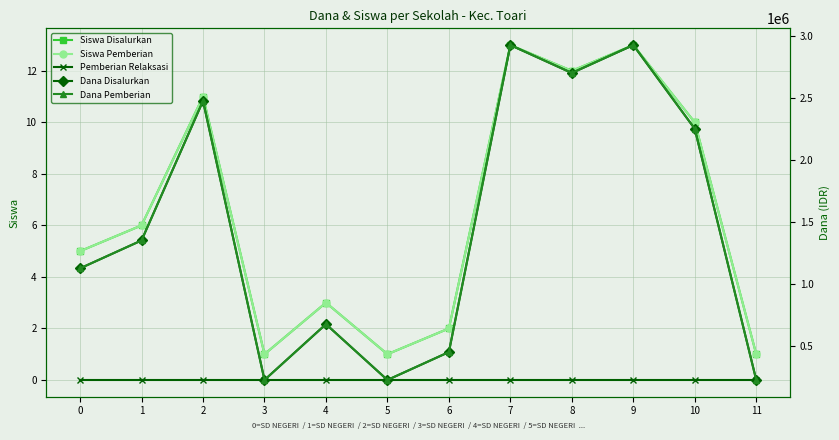

Reading right to left, transcribe all the data shown in this chart.

Siswa Disalurkan: 1	10	13	12	13	2	1	3	1	11	6	5
Siswa Pemberian: 1	10	13	12	13	2	1	3	1	11	6	5
Pemberian Relaksasi: 0	0	0	0	0	0	0	0	0	0	0	0
Dana Disalurkan: 225000	2250000	2925000	2700000	2925000	450000	225000	675000	225000	2475000	1350000	1125000
Dana Pemberian: 225000	2250000	2925000	2700000	2925000	450000	225000	675000	225000	2475000	1350000	1125000